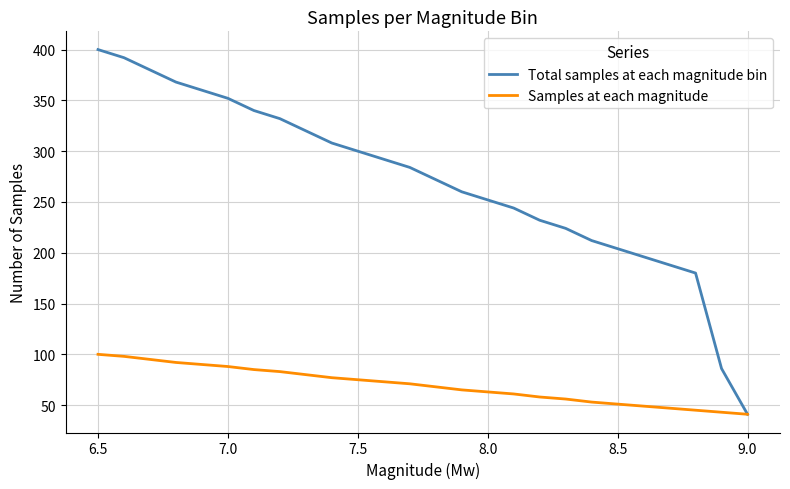

Which series has the widest spread of values?

Total samples at each magnitude bin